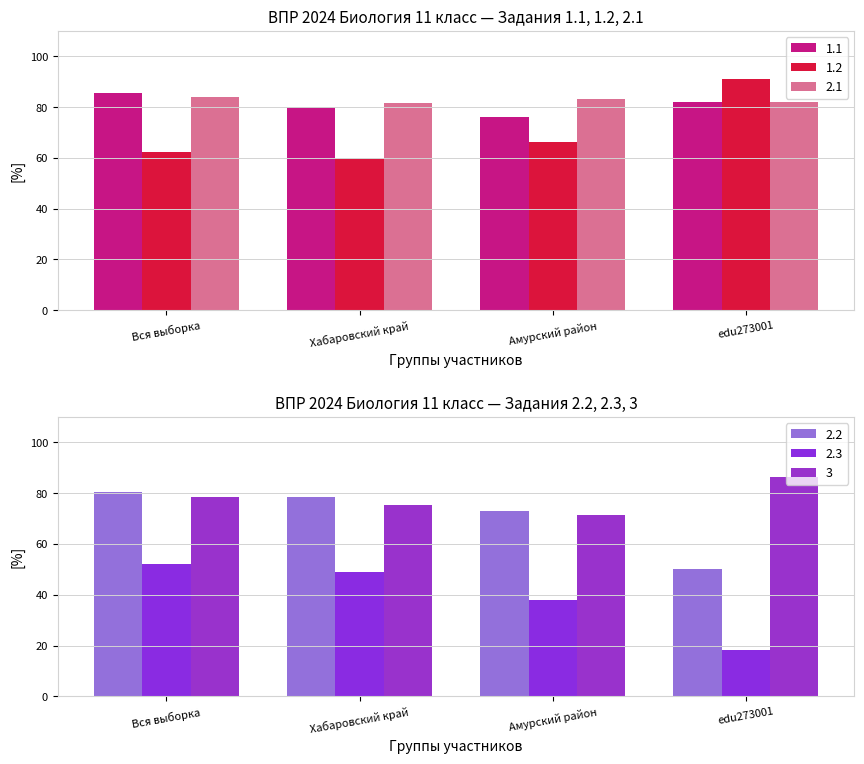

Where is 1.1 nearest to the value 80?

Хабаровский край